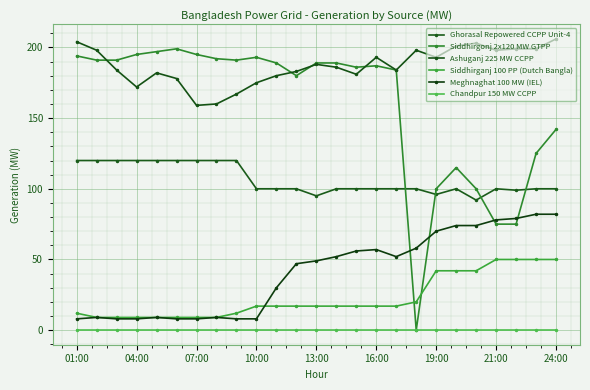

How many series are shown in this chart?

6